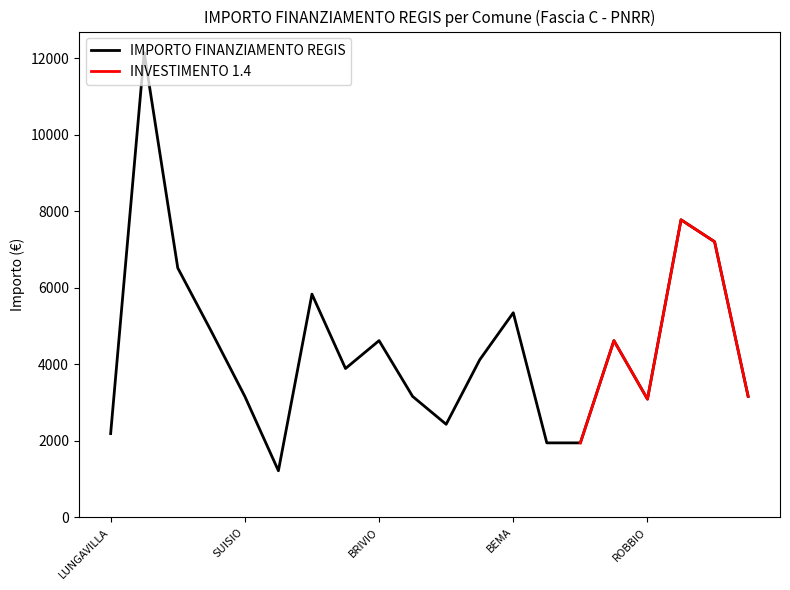

What is the label of the 8th point from the left?

TERNATE